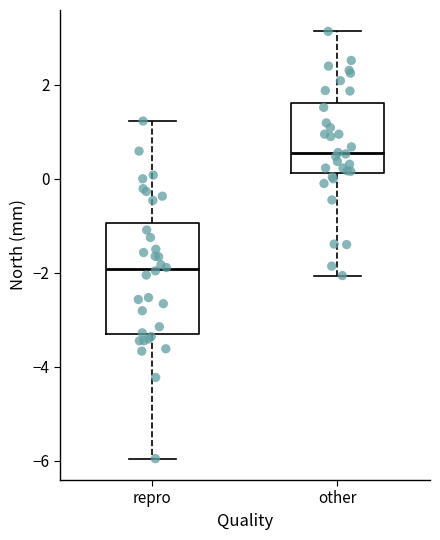

Reading left to right, transcribe this box plot: for each box, give where its median line is, the range the box spans, and where its two whiskers end, as read against the y-axis. The values are not printed on the chart, so give them approximately, as read against the axis.

repro: median -2.0, box -3.2 to -1.0, whiskers -6.0 to 1.2
other: median 0.6, box 0.2 to 1.6, whiskers -2.0 to 3.2